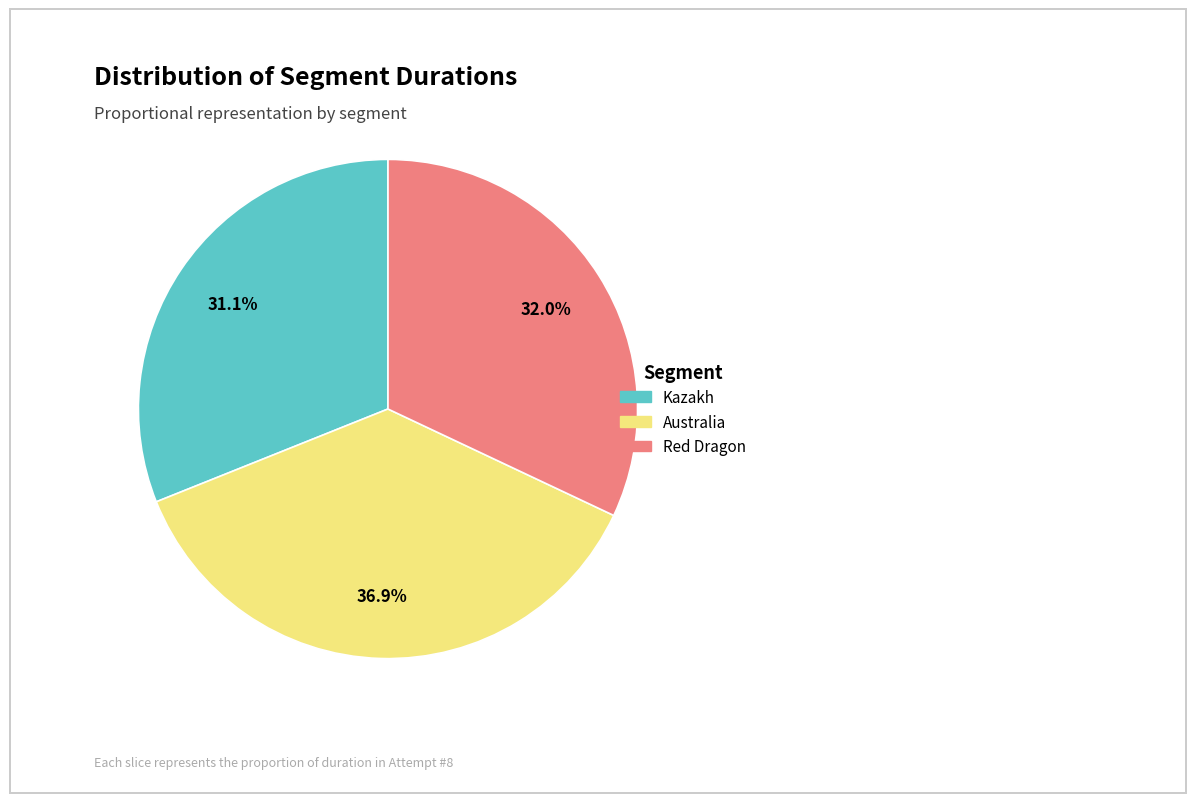

To the nearest percent, what is the combined percentage of Red Dragon and Australia?

69%